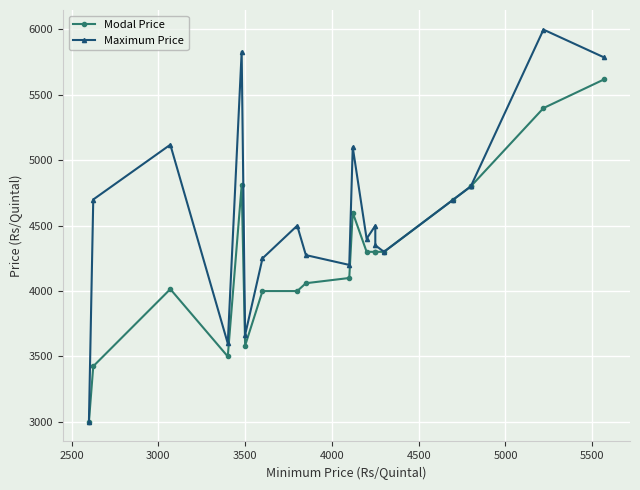

What is the average value of the Modal Price series?

4280